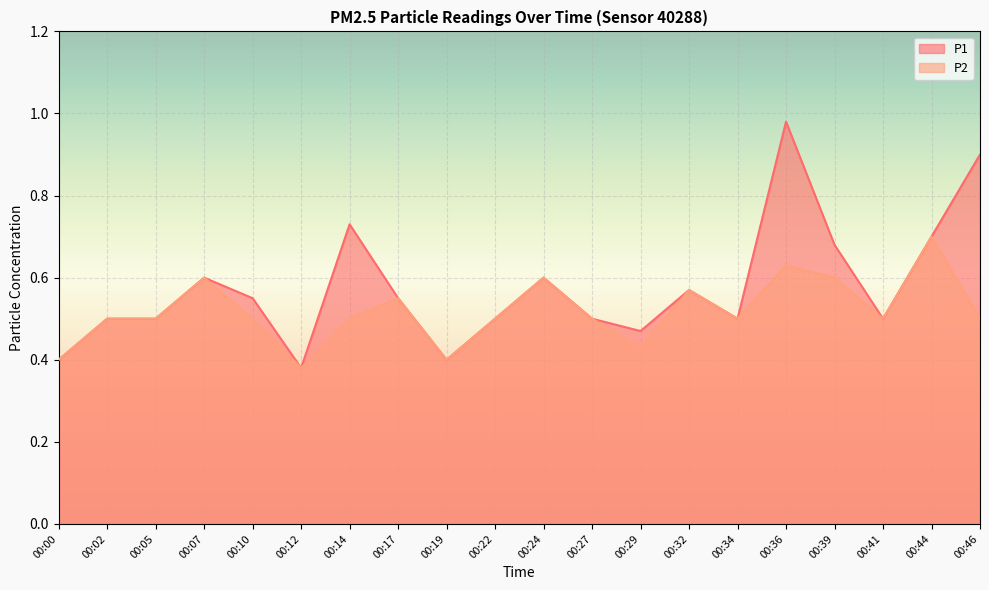

In P1, how many points are lower than both neighbors (excluding endpoints)?

5